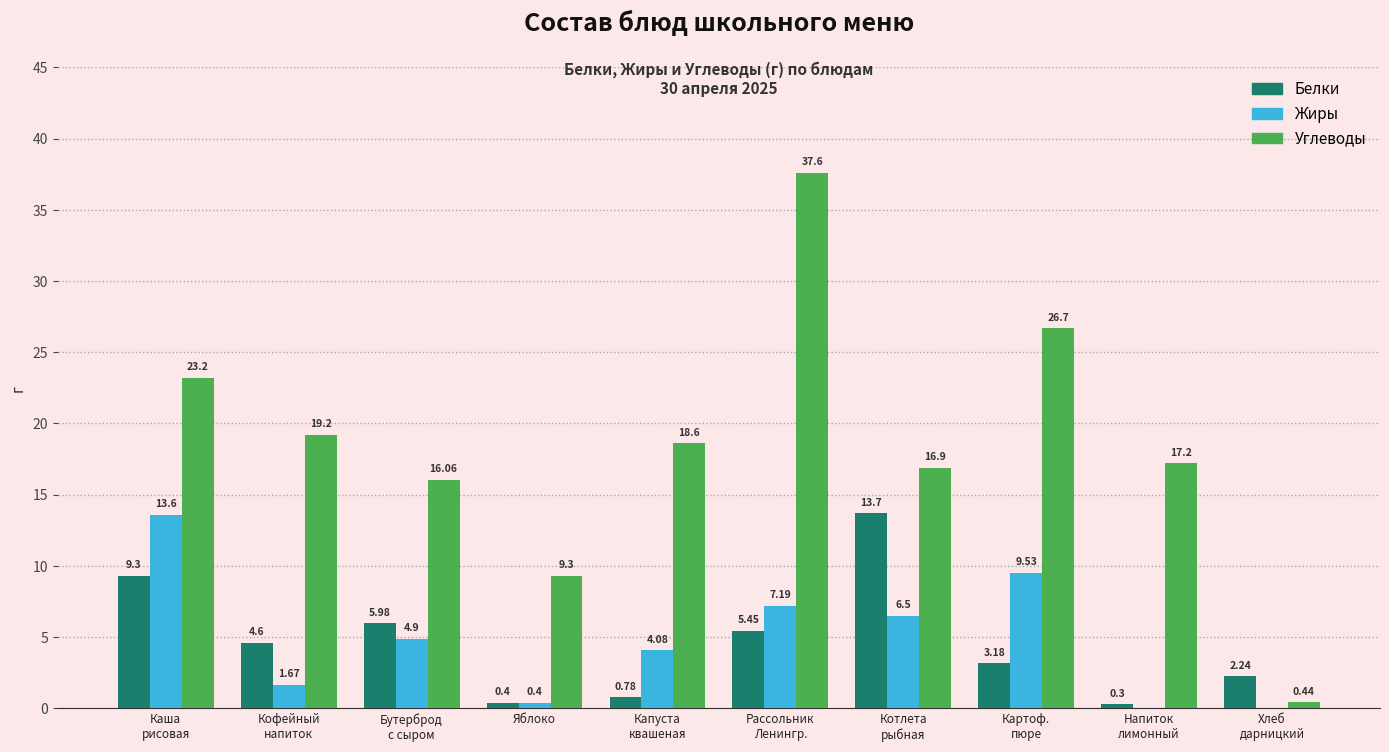

What is the spread (max minus min) of values at Яблоко?

8.9